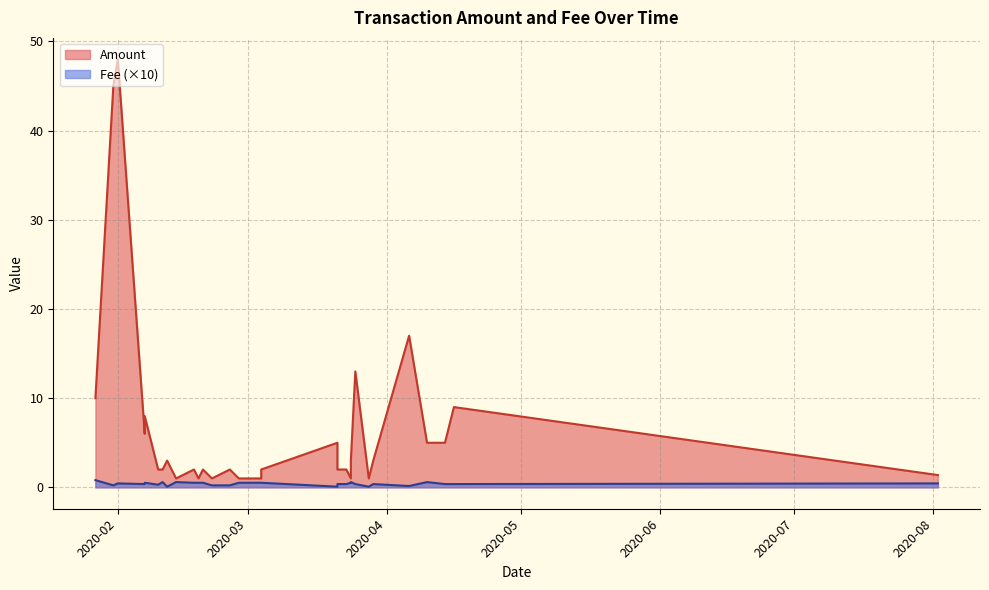

At which category is the sum across all series the highest?

2020-02-01